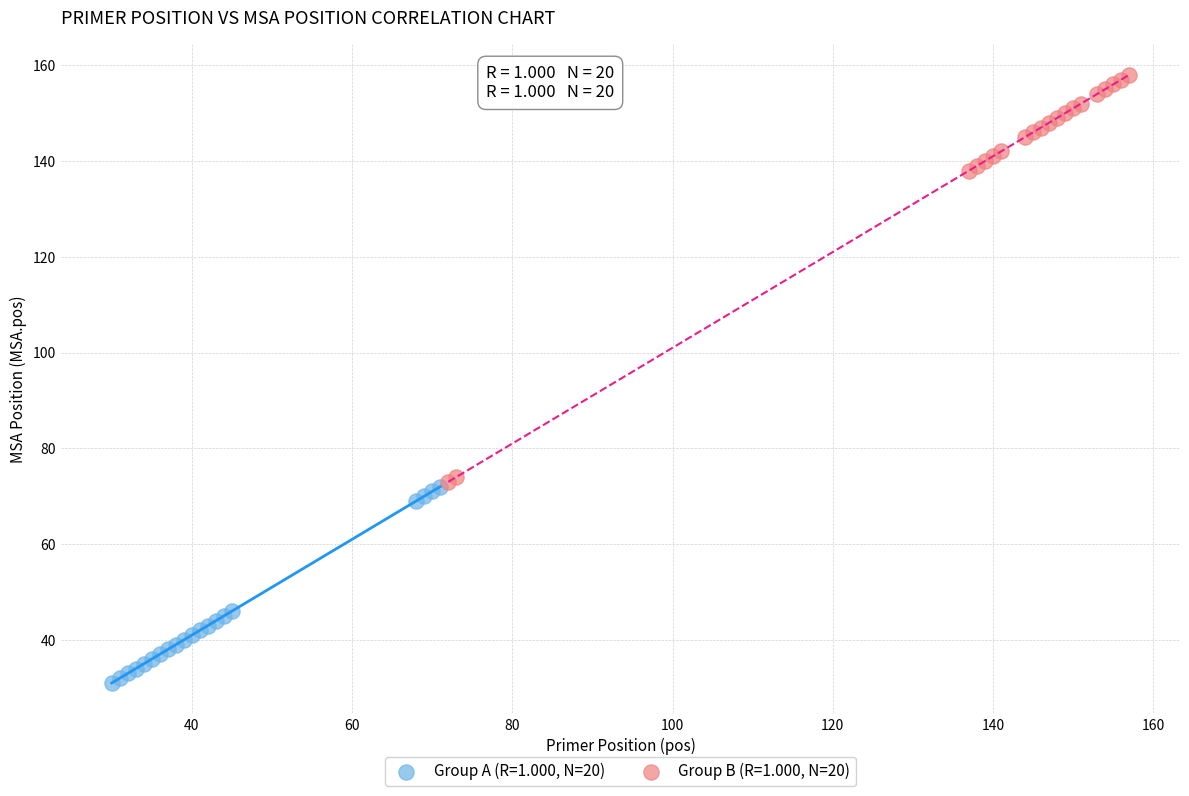

Which series contains the highest Y value?

Group B (R=1.000, N=20)